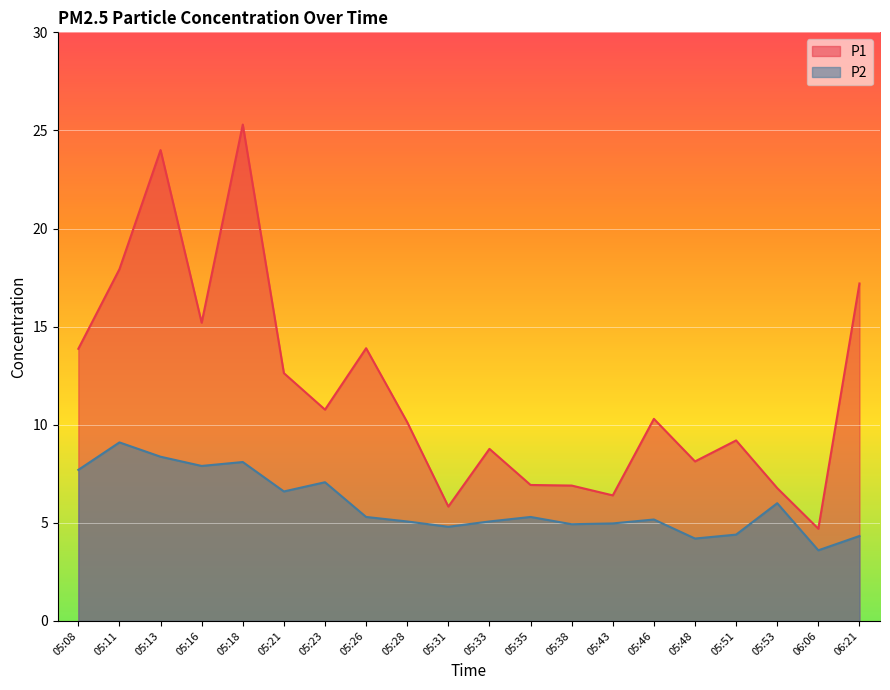

At which label does P1 reach its minimum?

06:06